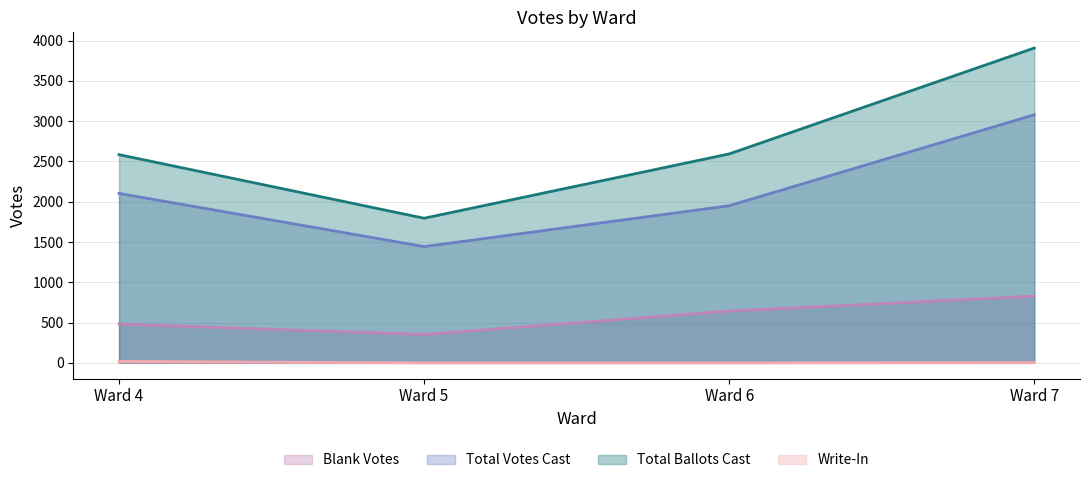

What is the sum of the Total Votes Cast values at Ward 5 and Ward 6?

3393